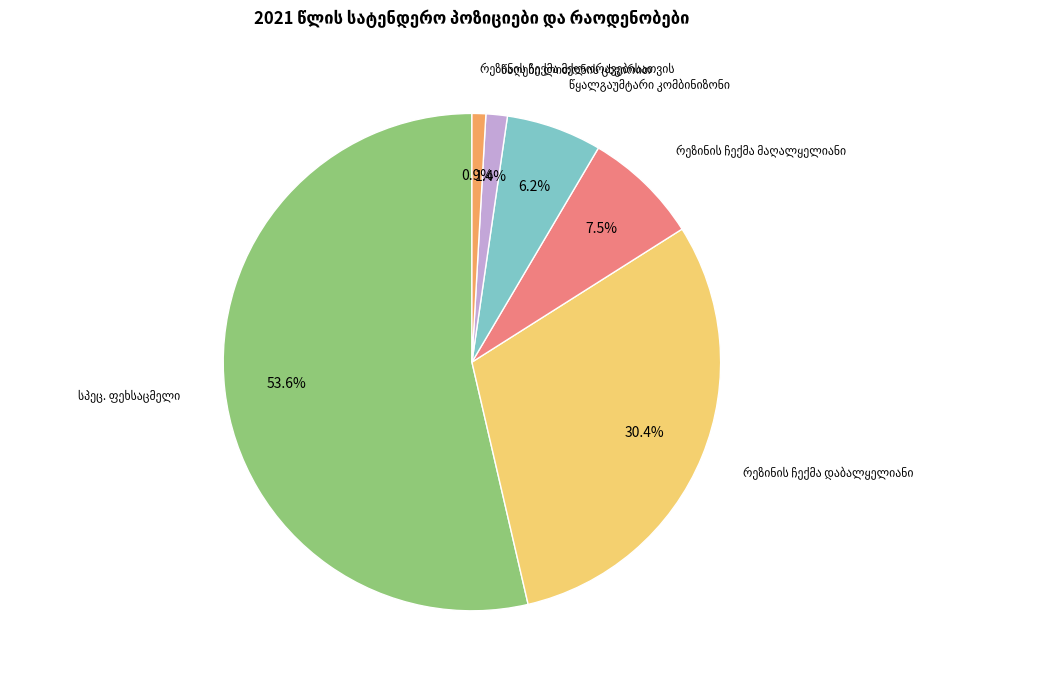

Does any single category account for the majority?

Yes